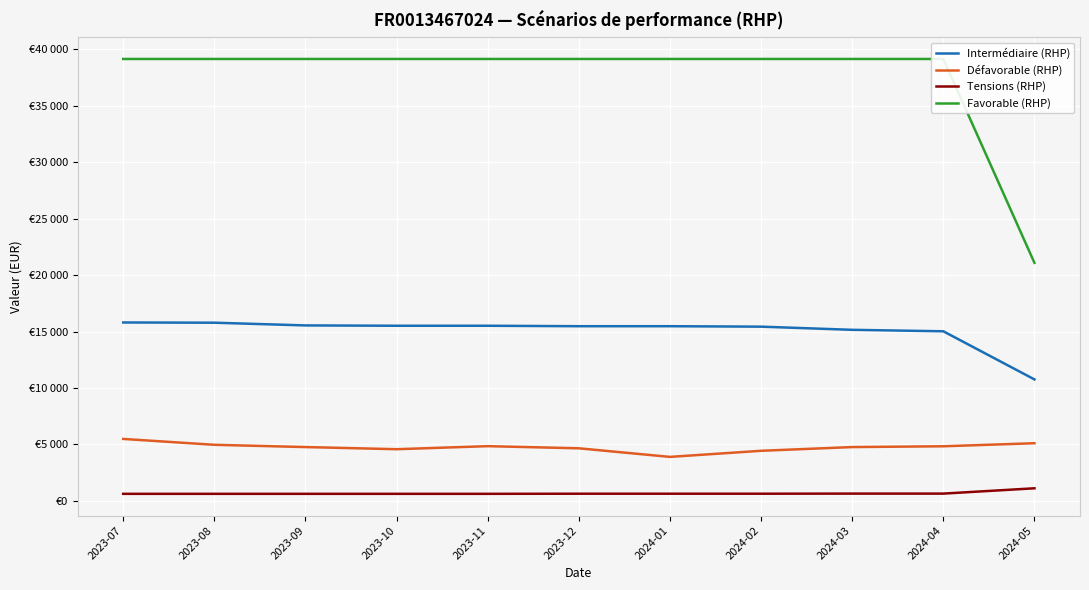

Reading right to left, transcribe all the data shown in this chart.

Intermédiaire (RHP): 10760	15020	15150	15430	15470	15470	15510	15510	15540	15780	15800
Défavorable (RHP): 5110	4840	4770	4440	3900	4660	4850	4580	4770	4970	5490
Tensions (RHP): 1120	650	650	640	640	640	630	630	630	630	630
Favorable (RHP): 21080	39130	39130	39130	39130	39130	39130	39130	39130	39130	39130